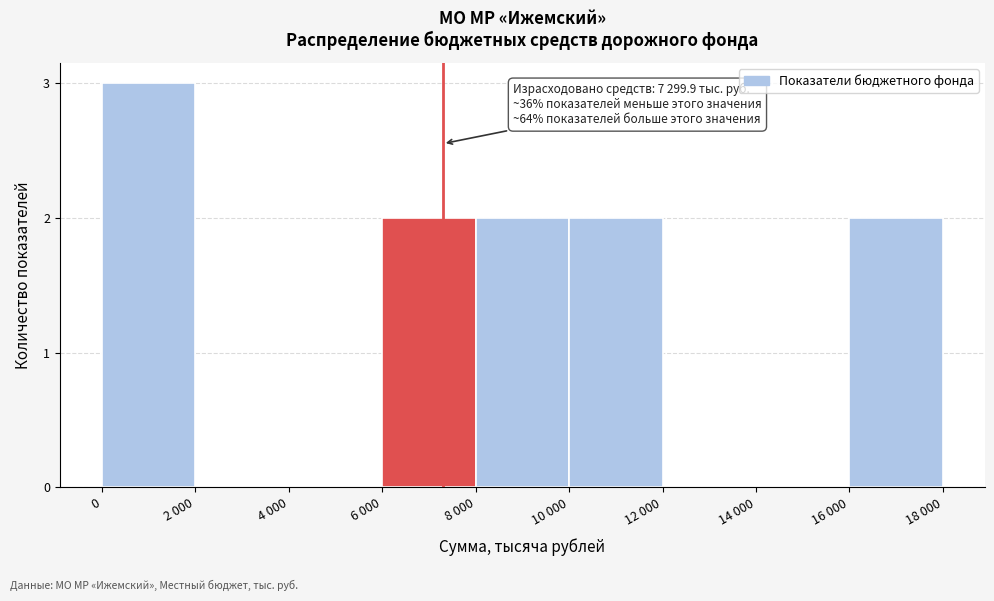

Reading left to right, transcribe all the data shown in this chart.

0=3	2 000=0	4 000=0	6 000=2	8 000=2	10 000=2	12 000=0	14 000=0	16 000=2